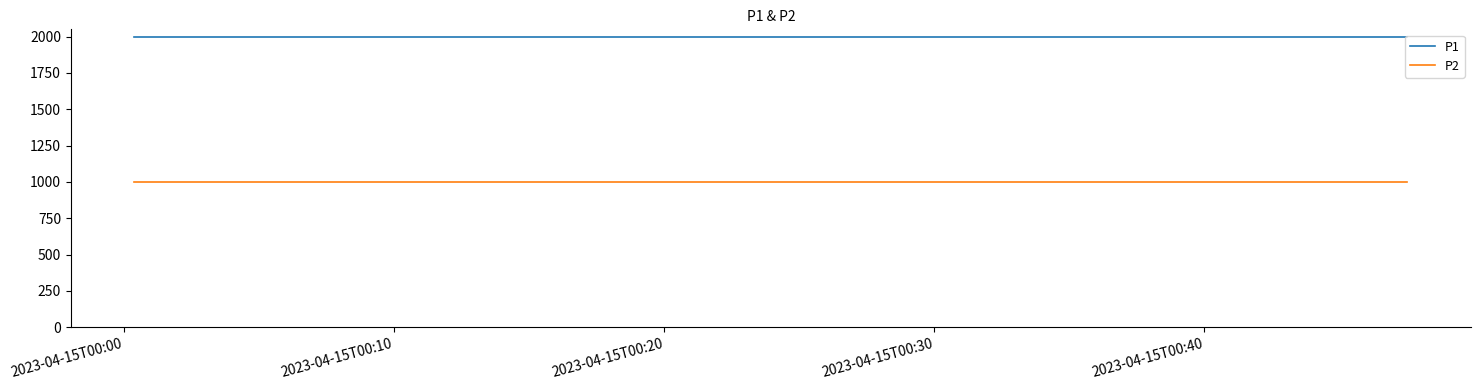

What is the minimum value for P1?

1999.9